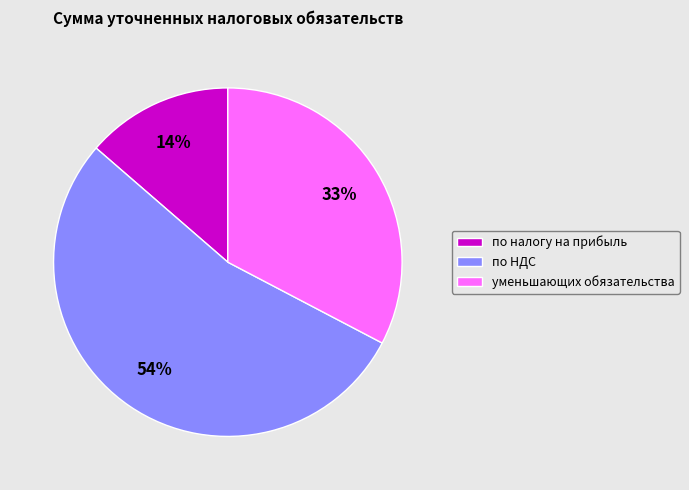

To the nearest percent, what portion does по налогу на прибыль represent?

14%